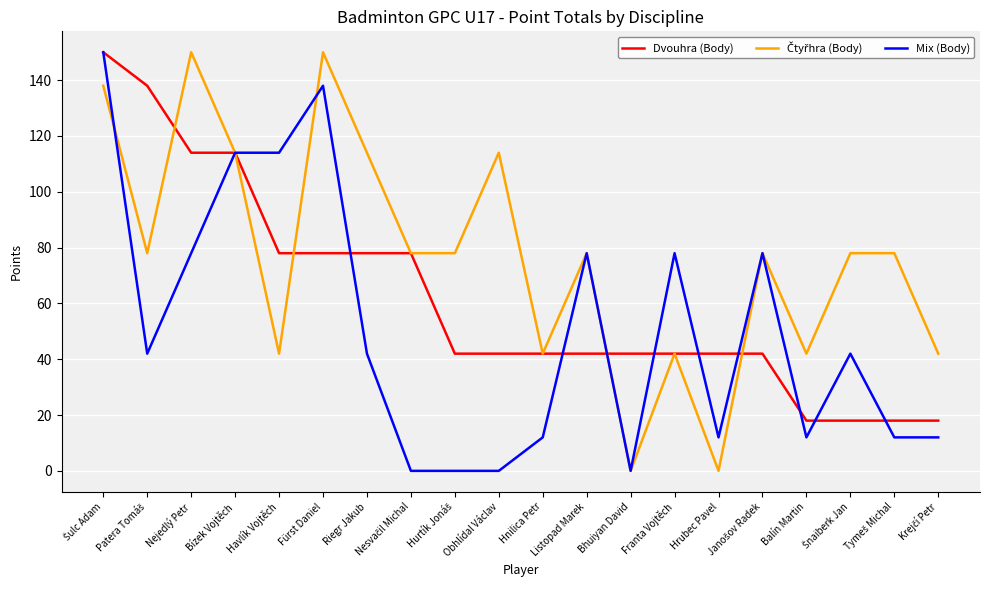

What is the difference between the highest and lowest values at Nejedlý Petr?

72